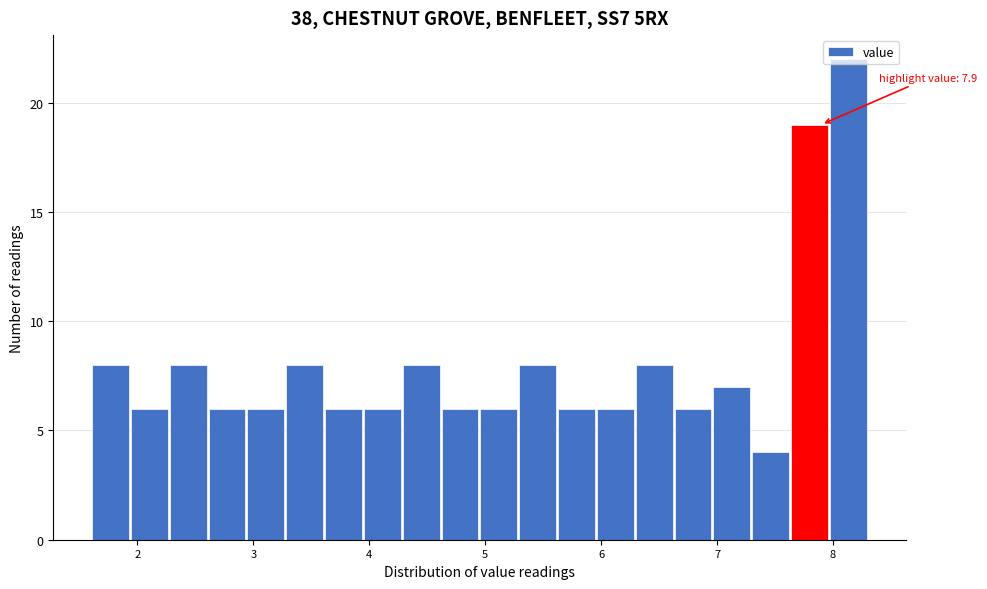

Read against the x-axis, roughly where is the centre of the tallest bar?

8.1